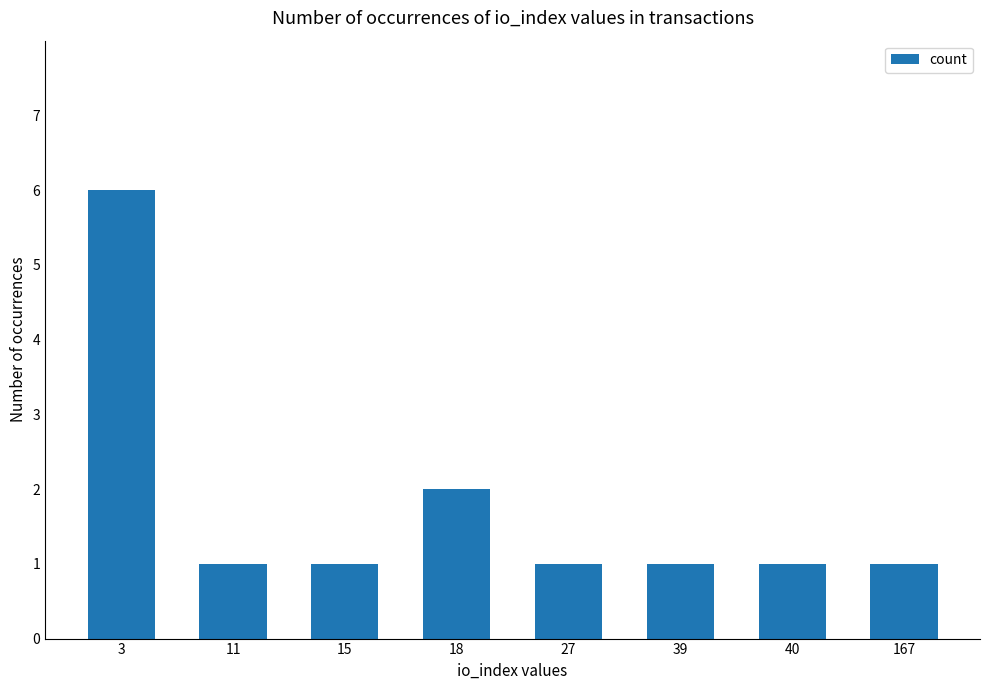

What is the sum of all values?

14